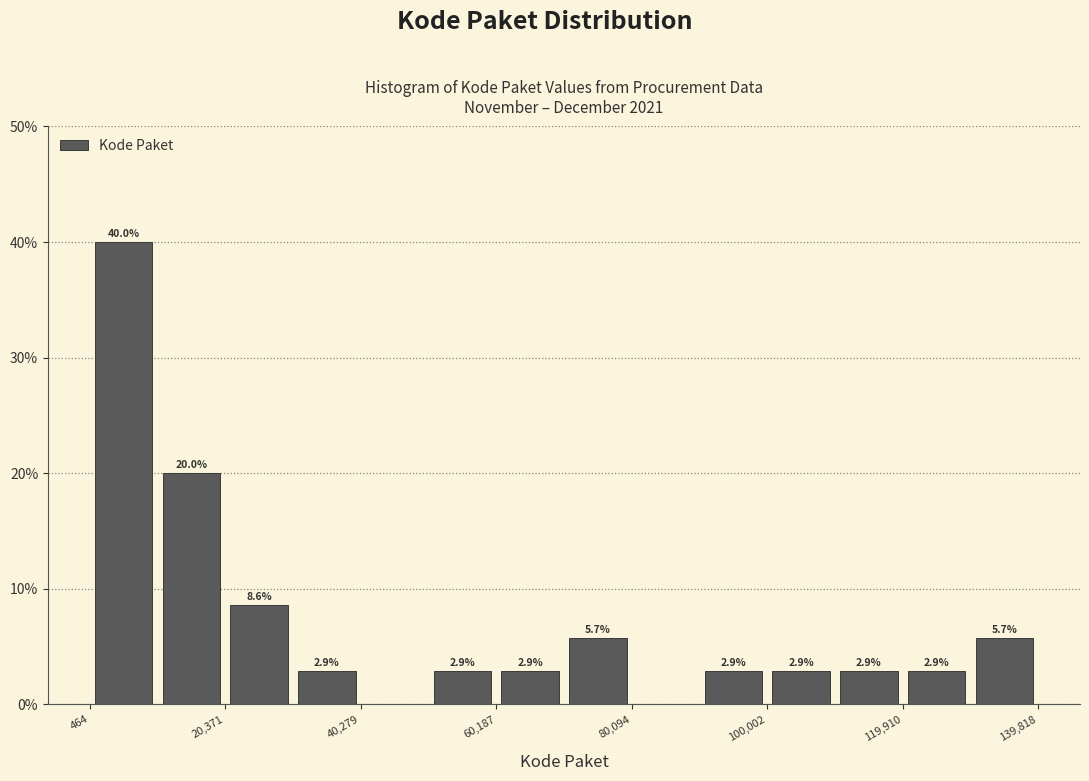

Over which range of the x-axis is the bar tallest?

0 to 10000